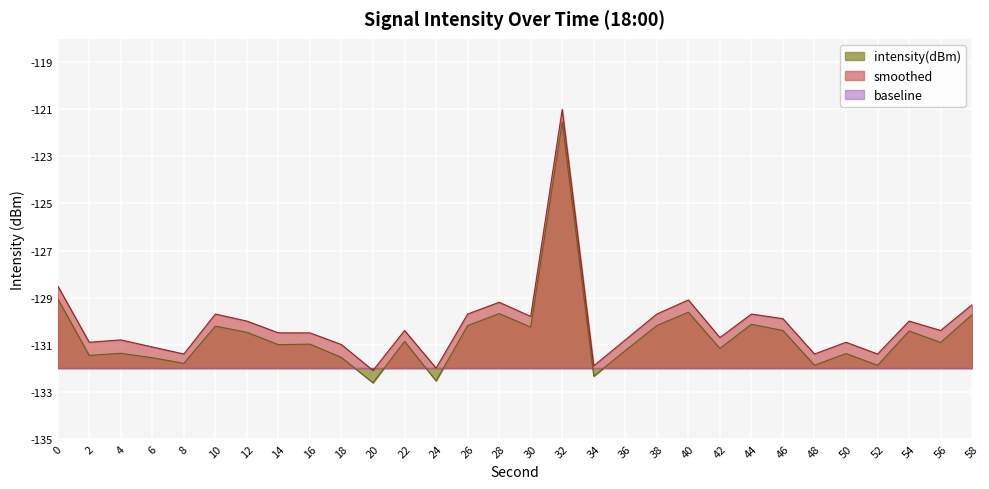

What is the spread (max minus min) of values at 40?

2.9